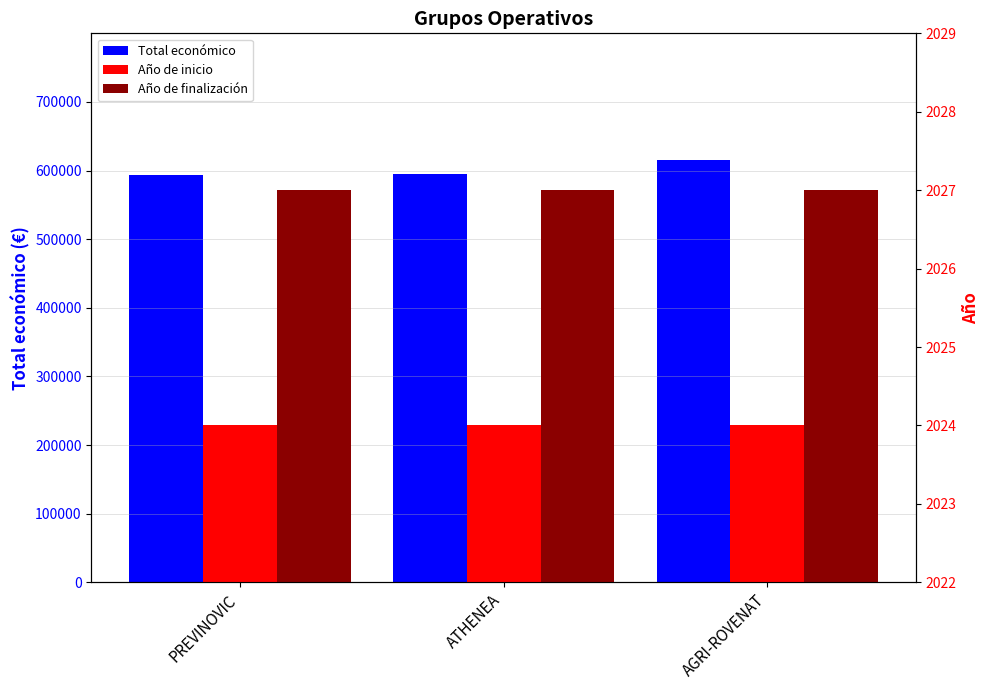

Count the number of categories in the chart.

3